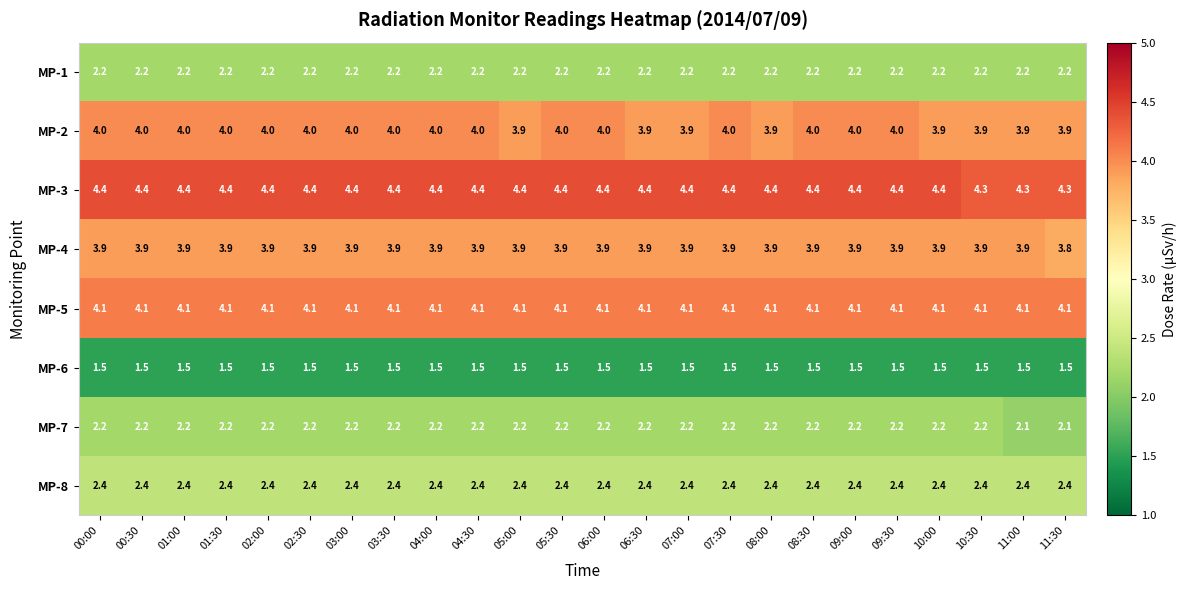

Is it true that MP-5 equals 4.1 at 01:00?

True